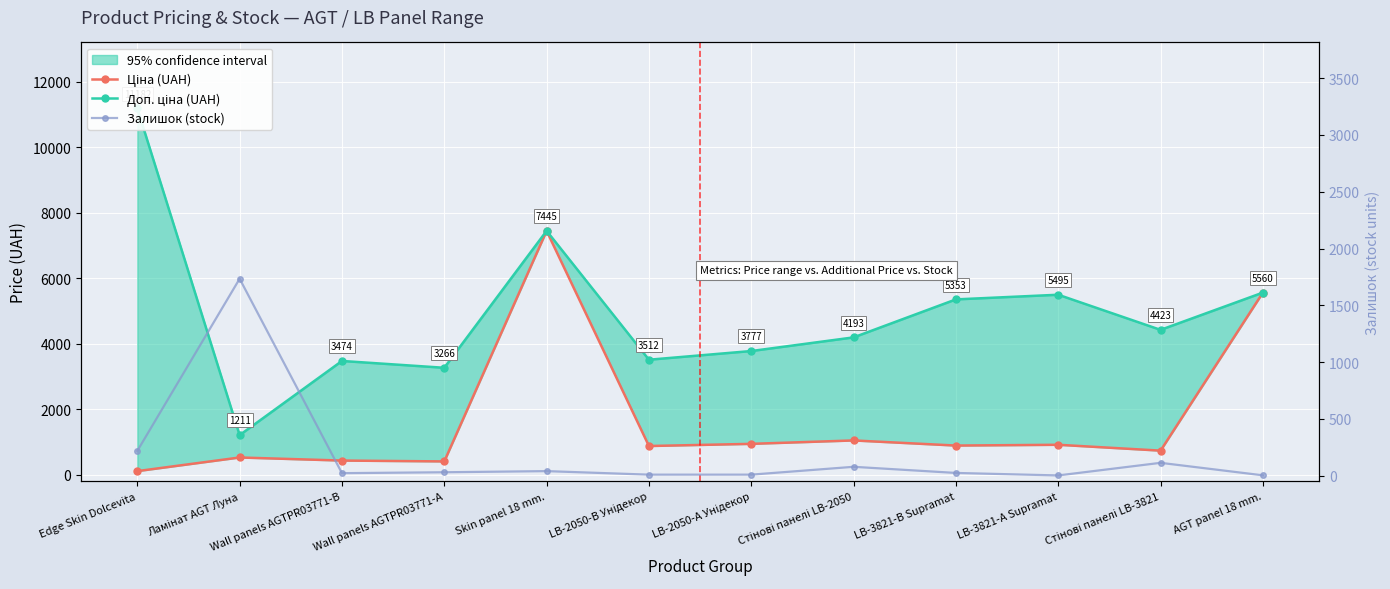

The Залишок (stock) series shows 8.6 at Wall panels AGTPR03771-А. True or false?

False